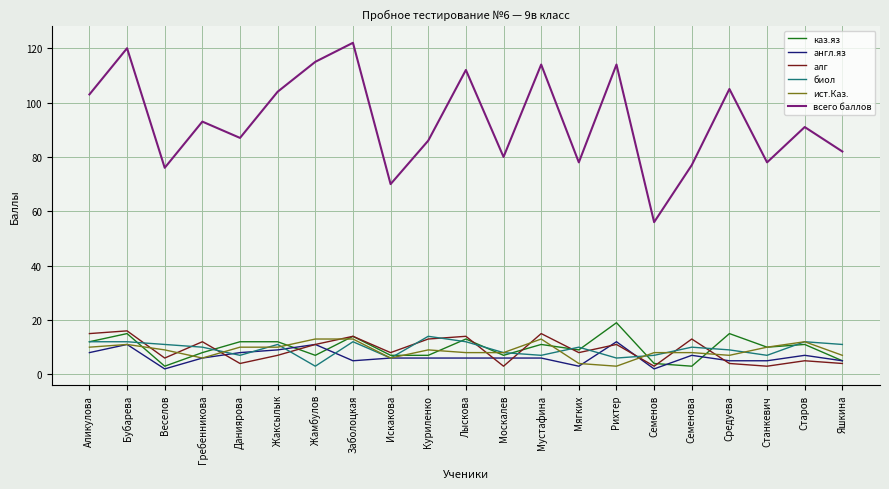

Which series has the largest range (max minus min)?

всего баллов